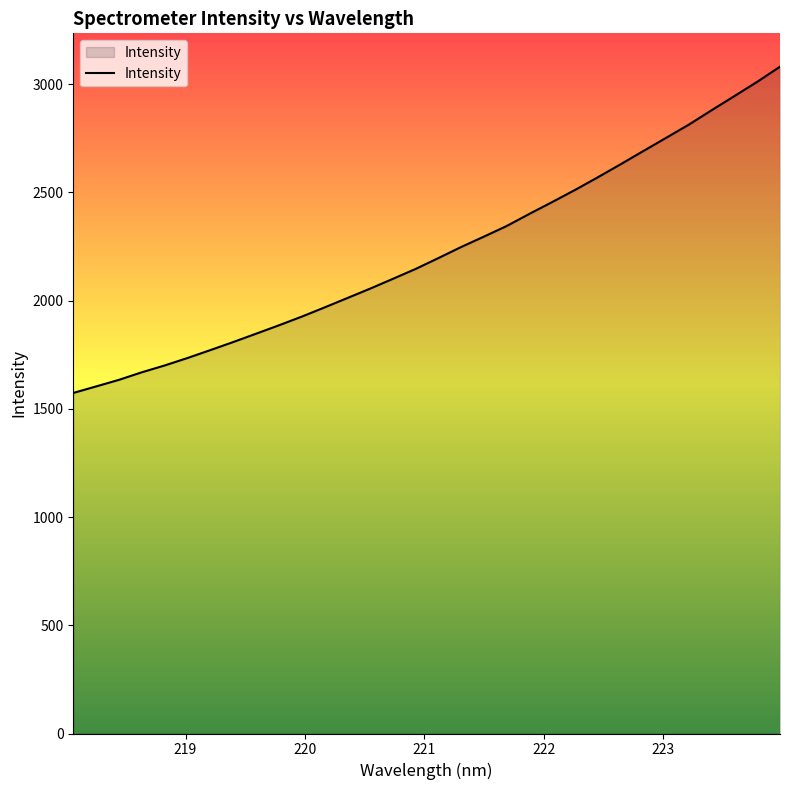

What is the smallest value displayed?

1573.3